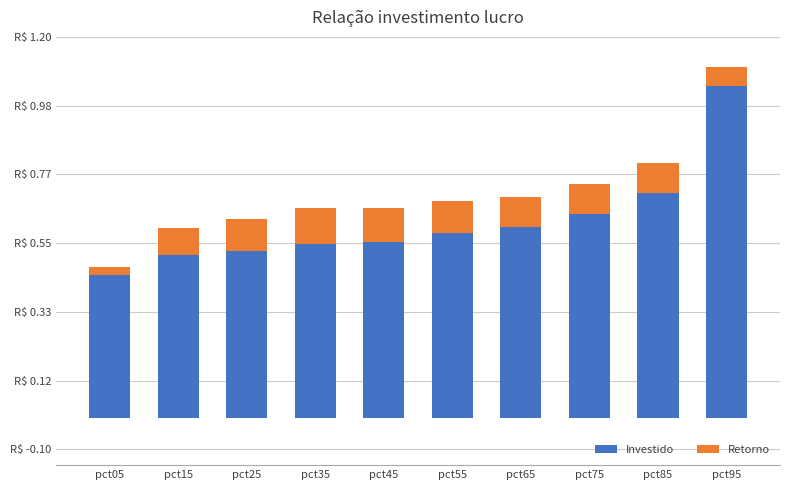

Which has a higher value, pct05 or pct85?

pct85